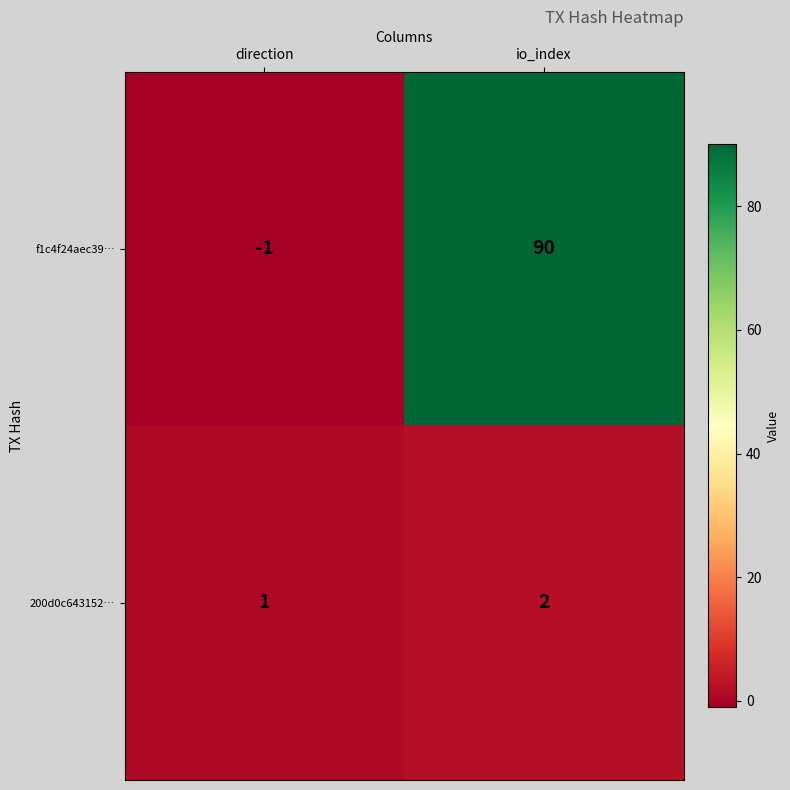

At io_index, list the series in order from smallest to largest.

200d0c643152…, f1c4f24aec39…